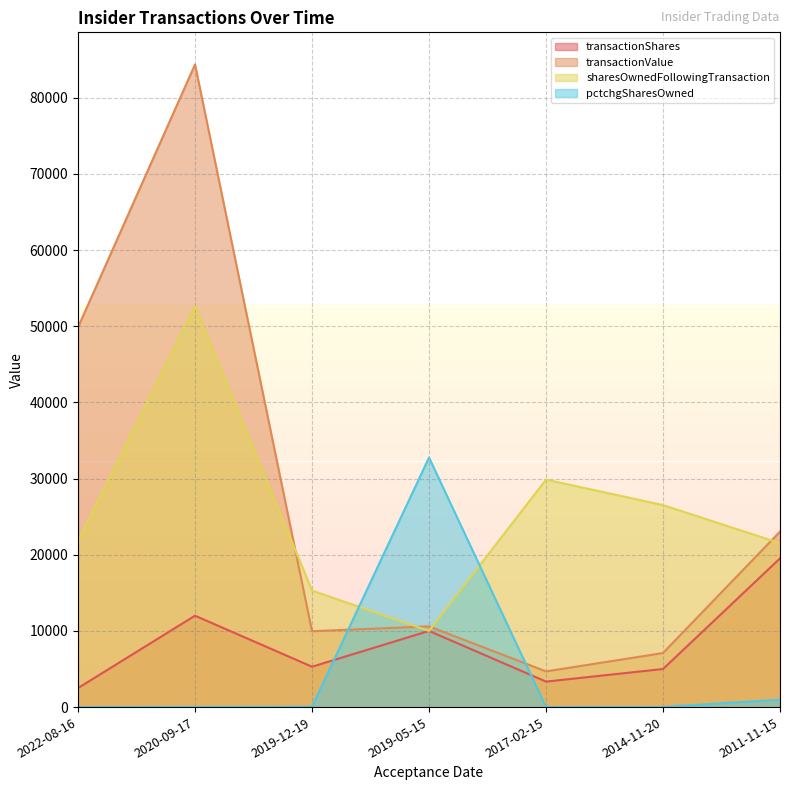

Reading right to left, transcribe all the data shown in this chart.

transactionShares: 2011-11-15=19525	2014-11-20=5000	2017-02-15=3347	2019-05-15=10000	2019-12-19=5300	2020-09-17=12000	2022-08-16=2500
transactionValue: 2011-11-15=23044	2014-11-20=7100	2017-02-15=4686	2019-05-15=10600	2019-12-19=9964	2020-09-17=84380	2022-08-16=49875
sharesOwnedFollowingTransaction: 2011-11-15=21525	2014-11-20=26525	2017-02-15=29872	2019-05-15=10000	2019-12-19=15300	2020-09-17=52600	2022-08-16=21800
pctchgSharesOwned: 2011-11-15=976	2014-11-20=23	2017-02-15=13	2019-05-15=32767	2019-12-19=53	2020-09-17=30	2022-08-16=13